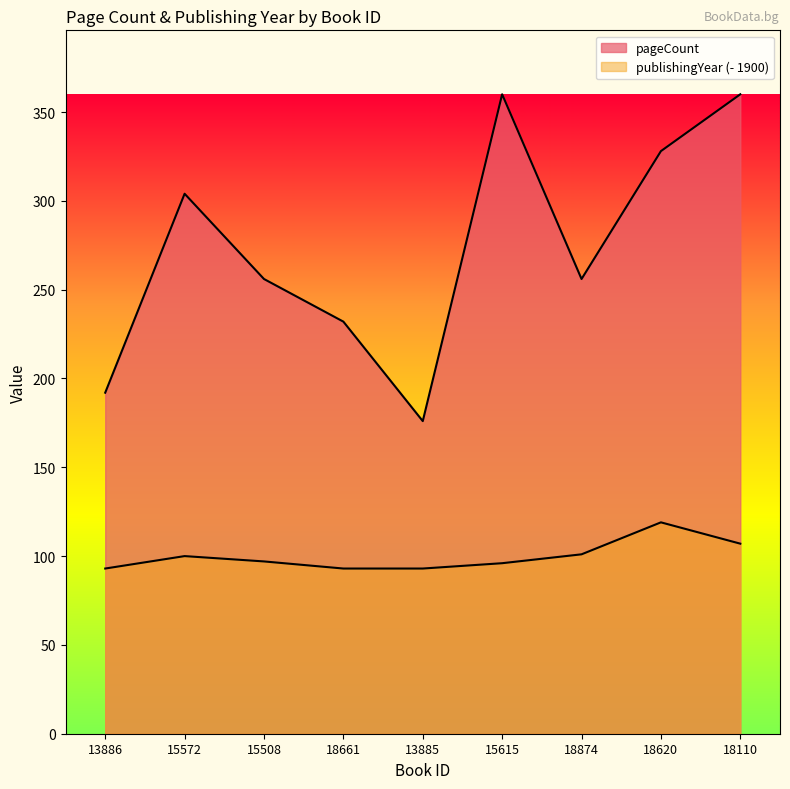

At 15615, list the series in order from largest to smallest.

pageCount, publishingYear